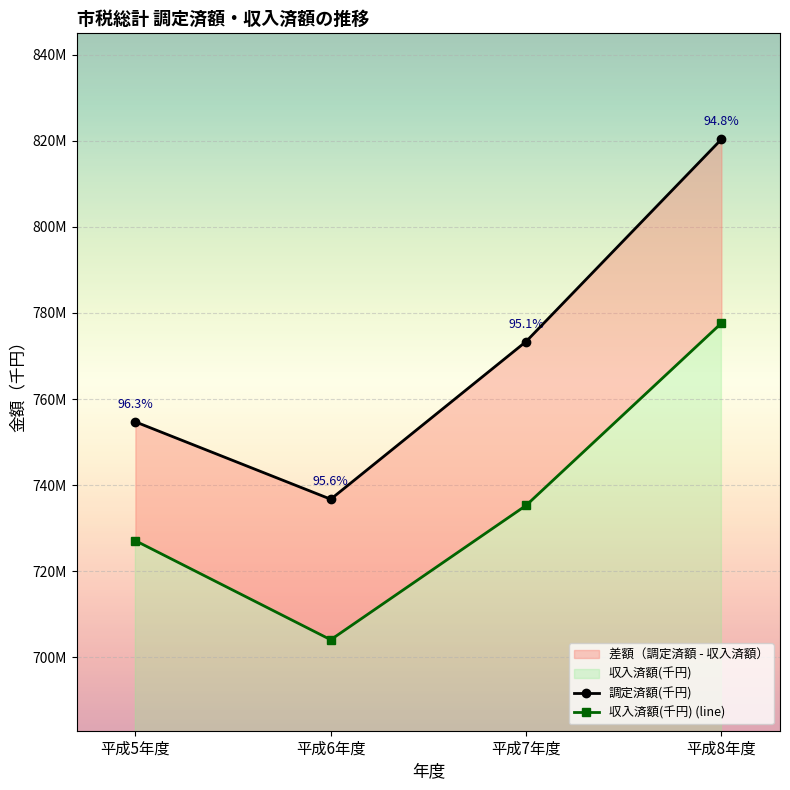

Count the number of data series in this chart.

2